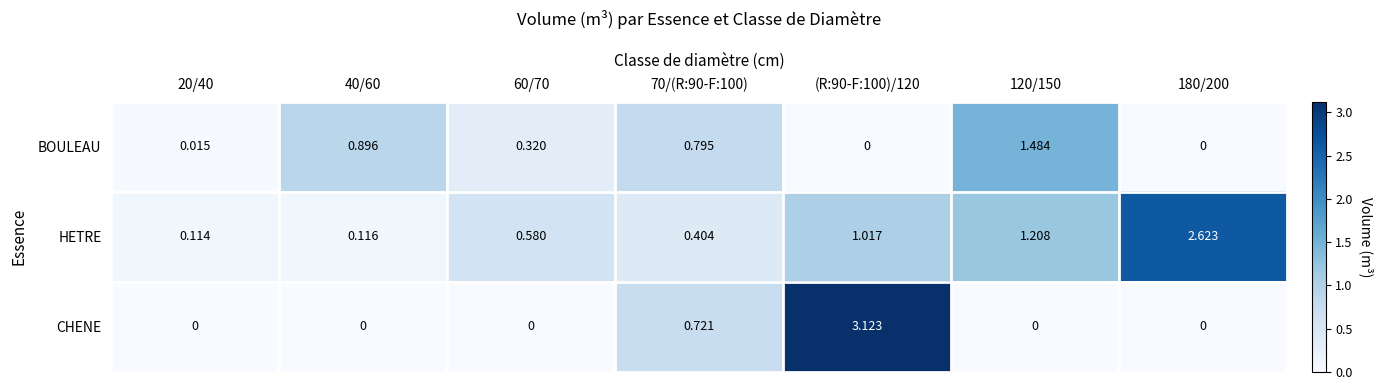

Which series has the widest spread of values?

CHENE